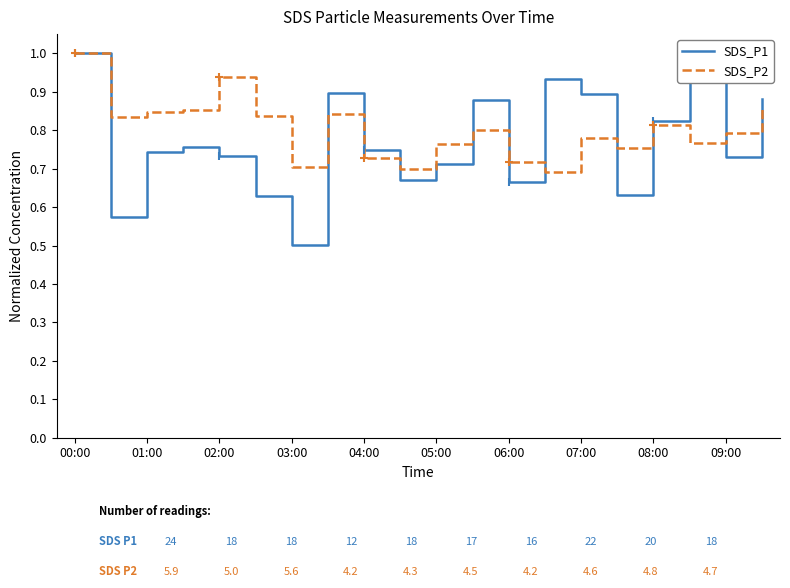

Which series has the largest range (max minus min)?

SDS_P1